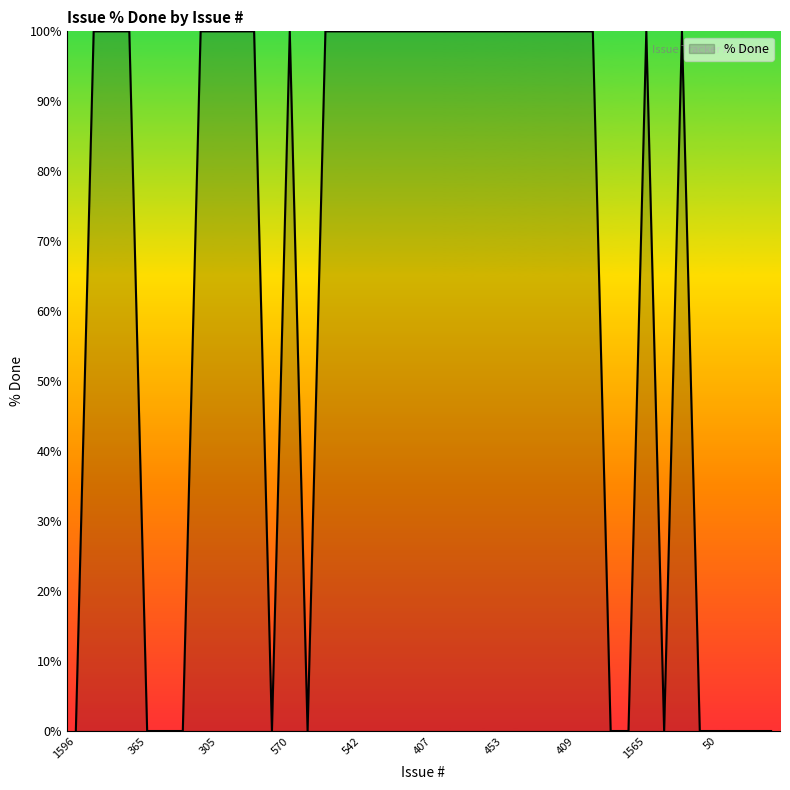

What is the maximum value shown in the chart?

100